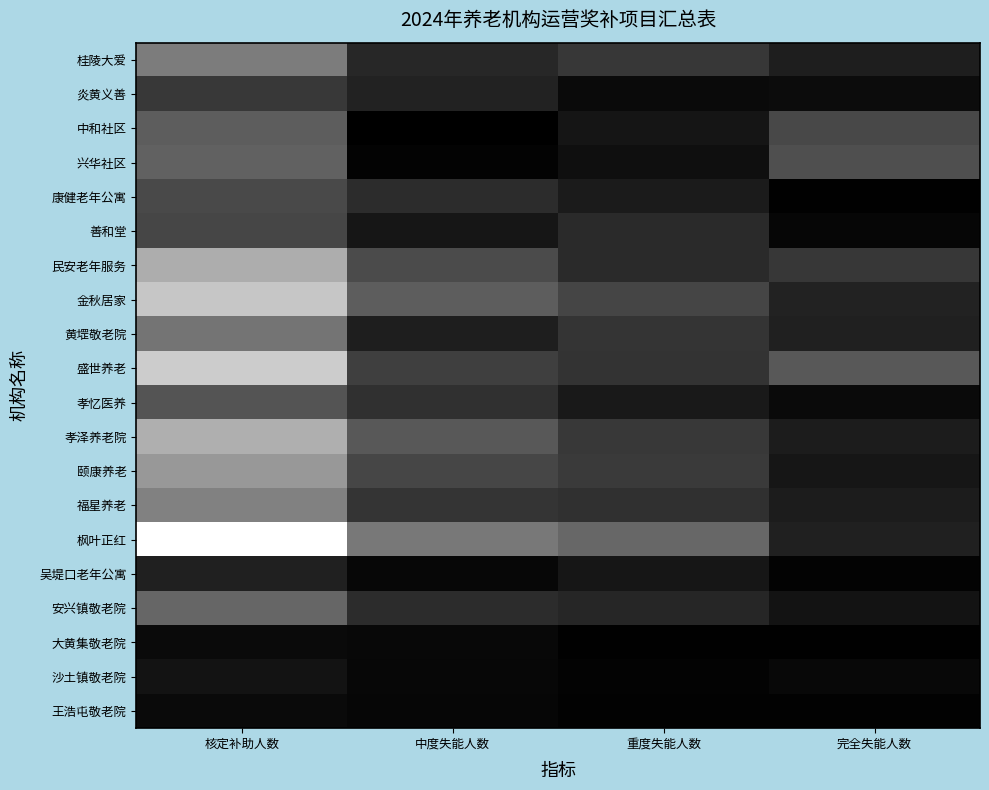

At which category is the sum across all series the highest?

核定补助人数